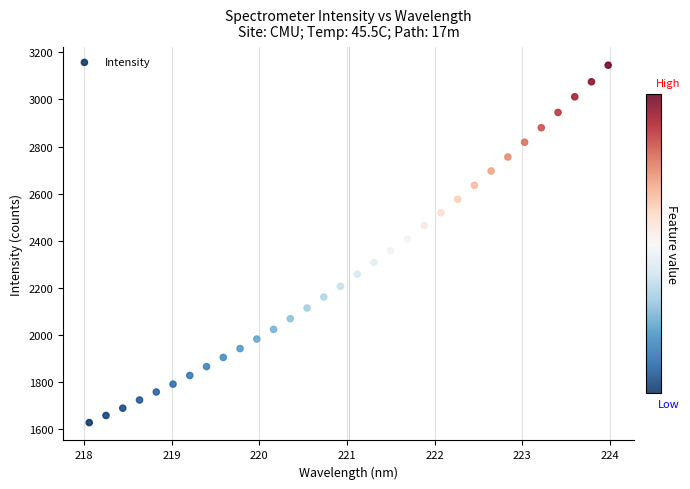

What is the range of X values (max minus min)?

5.9